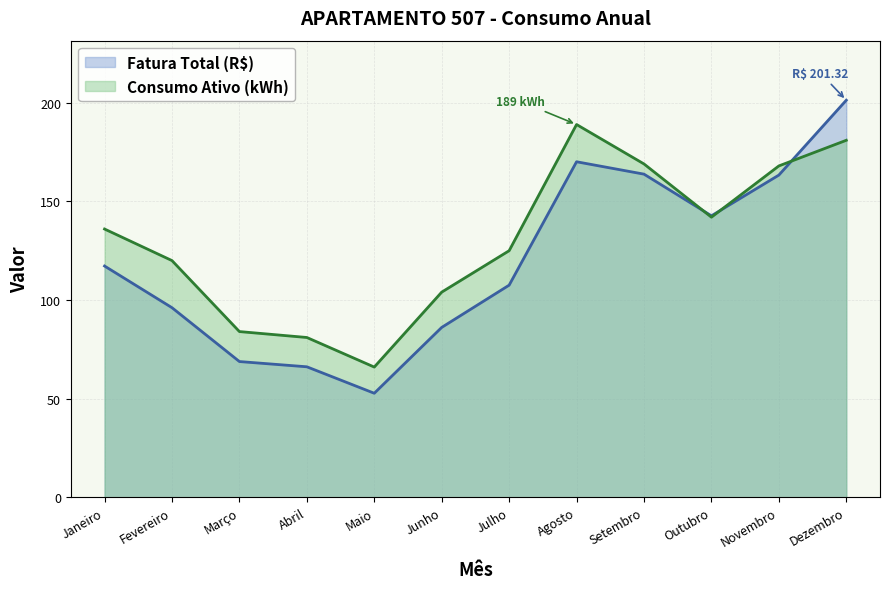

Is it true that Fatura Total (R$) equals 170.1 at Agosto?

True